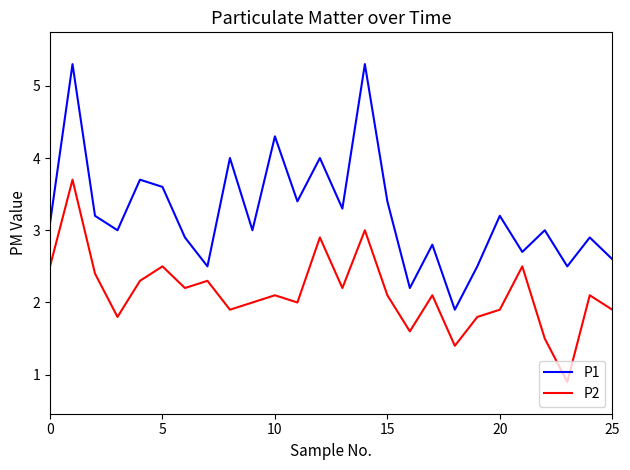

True or false: P1 and P2 cross at least once.

False